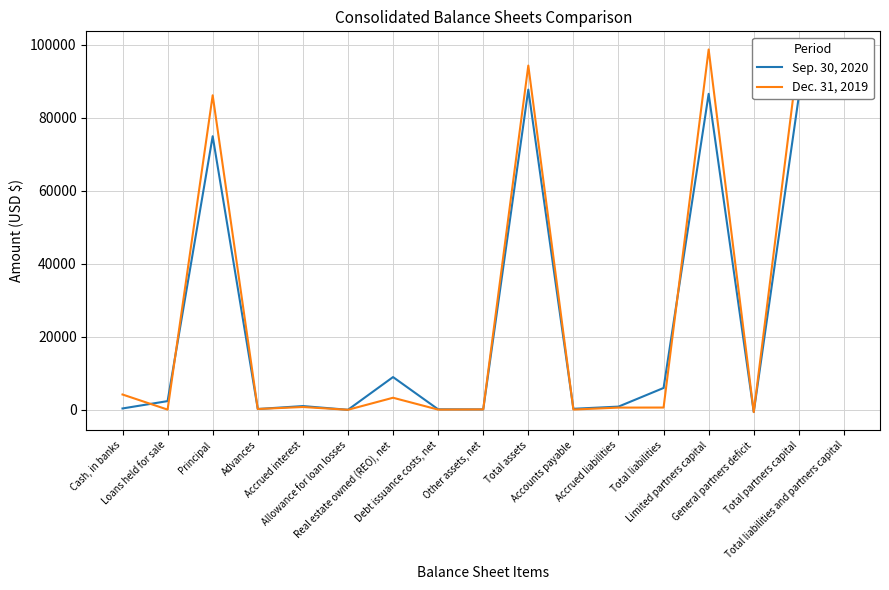

How many values in the Dec. 31, 2019 series exceed 565?

8